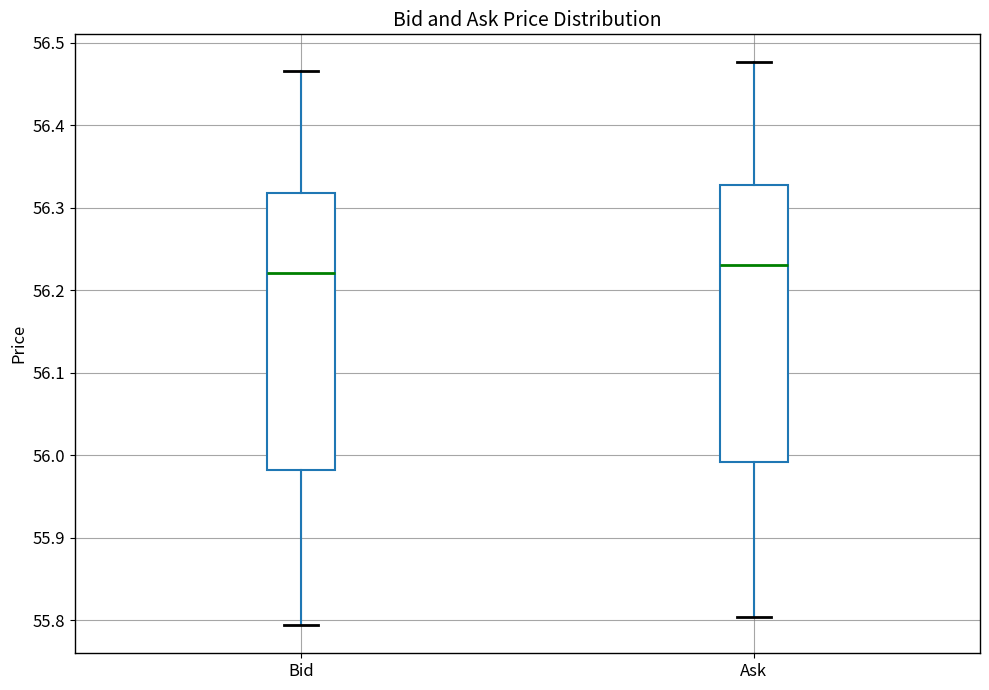

Where is the lower edge of the box for Ask on the y-axis? The values are not printed on the chart, so give them approximately, as read against the axis.

55.99